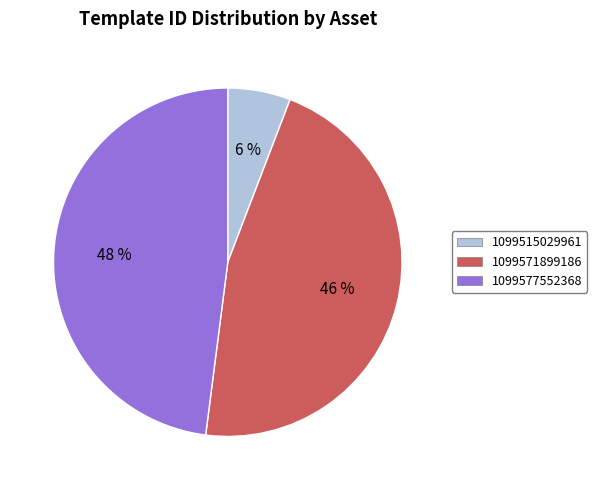

What percentage is the 1099571899186 slice, to the nearest percent?

46%